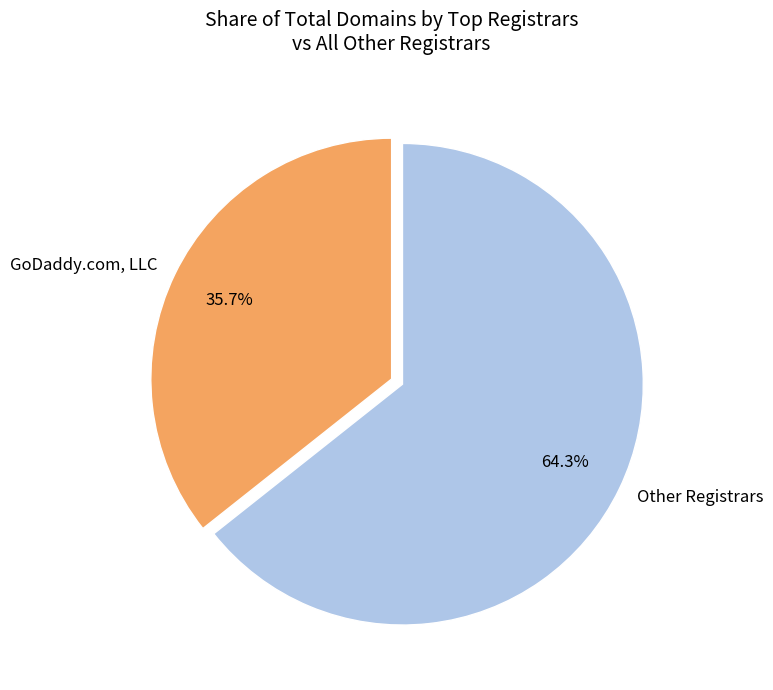

How many segments does this pie chart have?

2